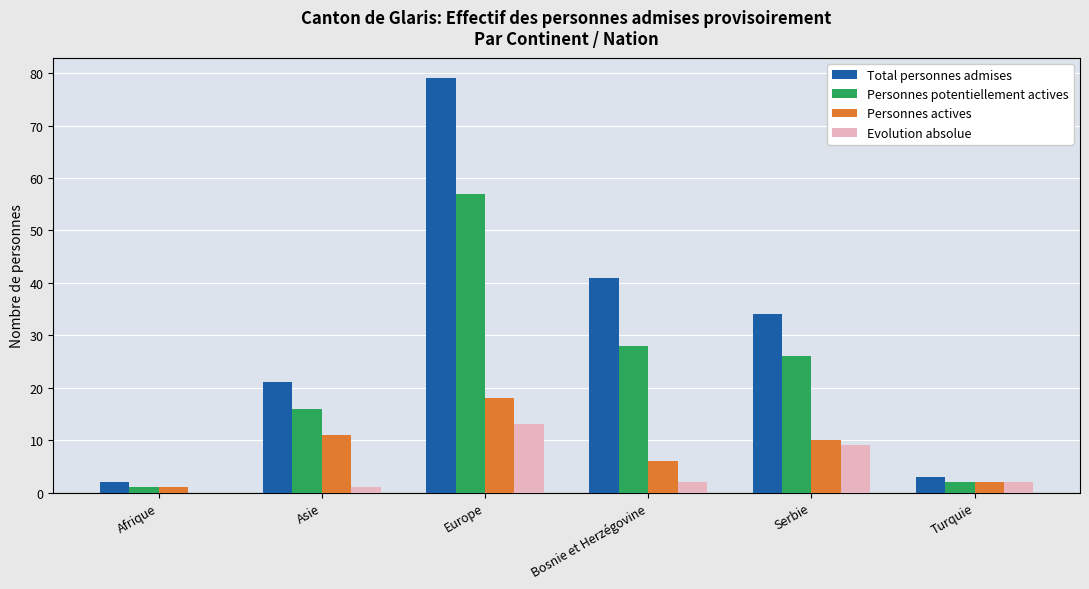

Which series changed the most between Asie and Turquie?

Total personnes admises